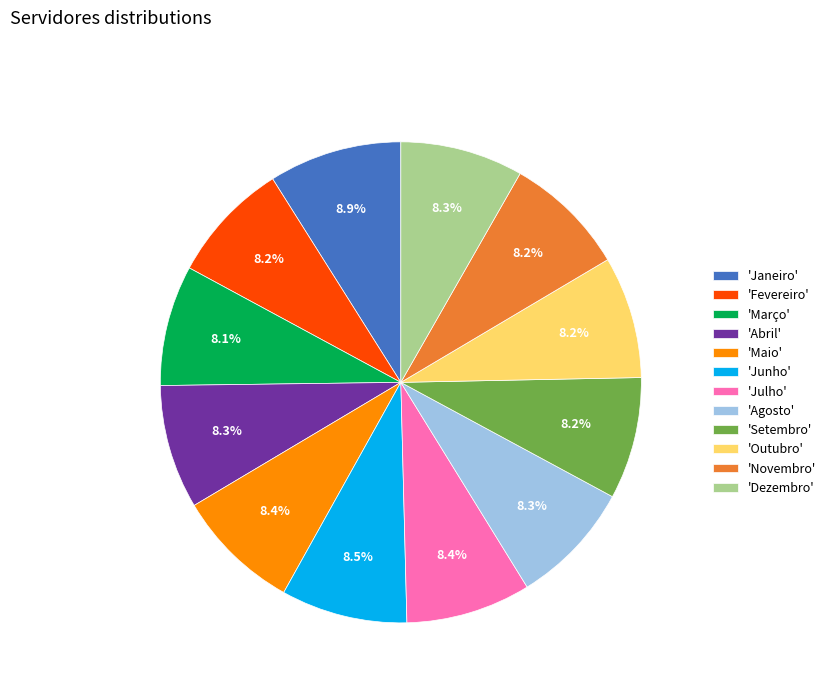

Do 'Abril' and 'Março' together represent more than half of the pie?

No